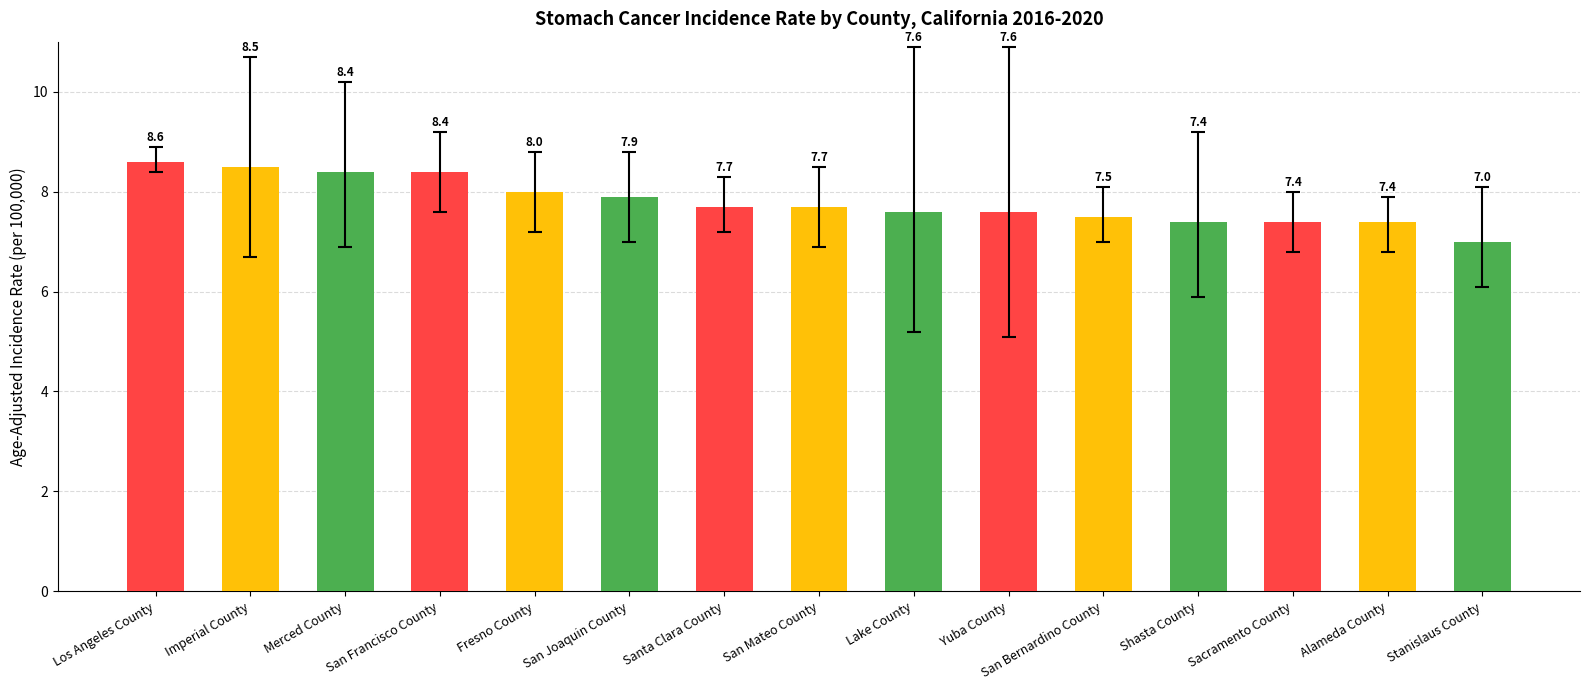

What value does the data have at Alameda County?

7.4